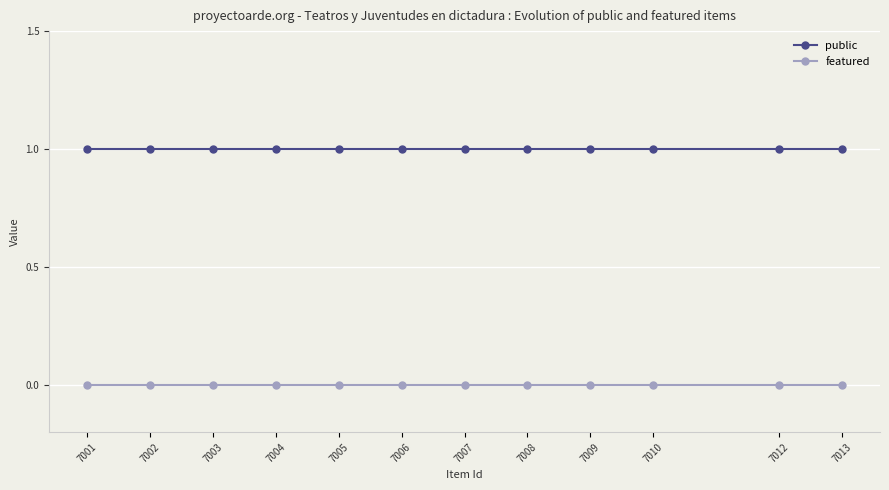

How many lines are shown in the chart?

2